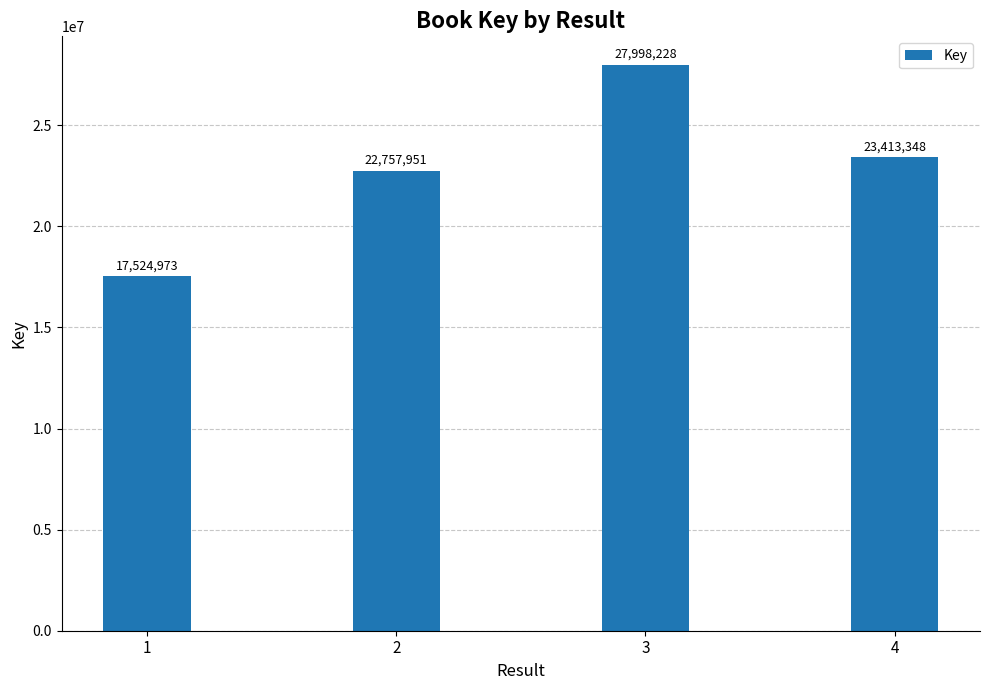

What is the change in value from 1 to 2?

+5232978